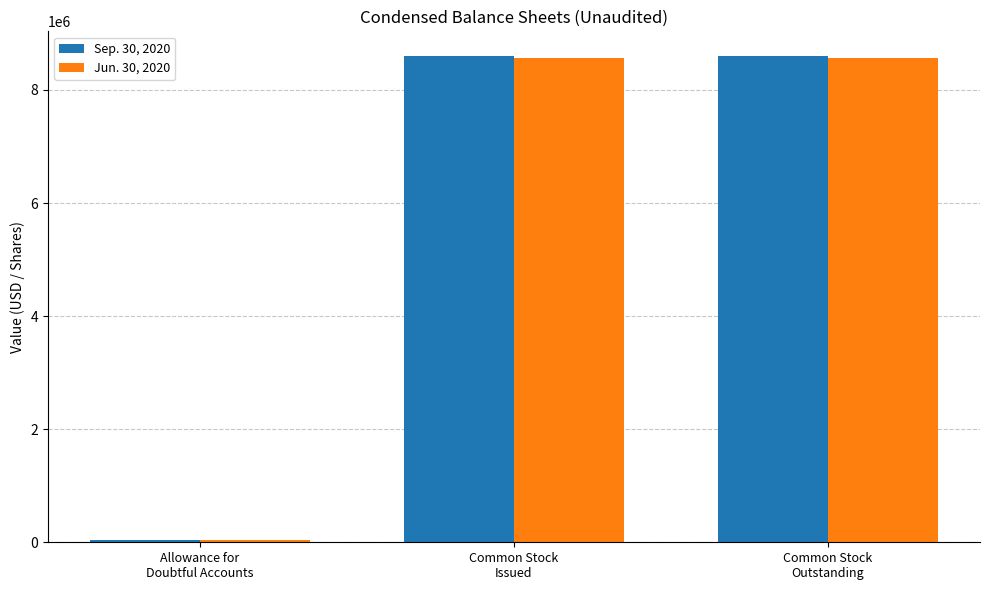

Reading left to right, extract all data points from this chart.

Sep. 30, 2020: 45000	8606180	8606180
Jun. 30, 2020: 45000	8567834	8567834